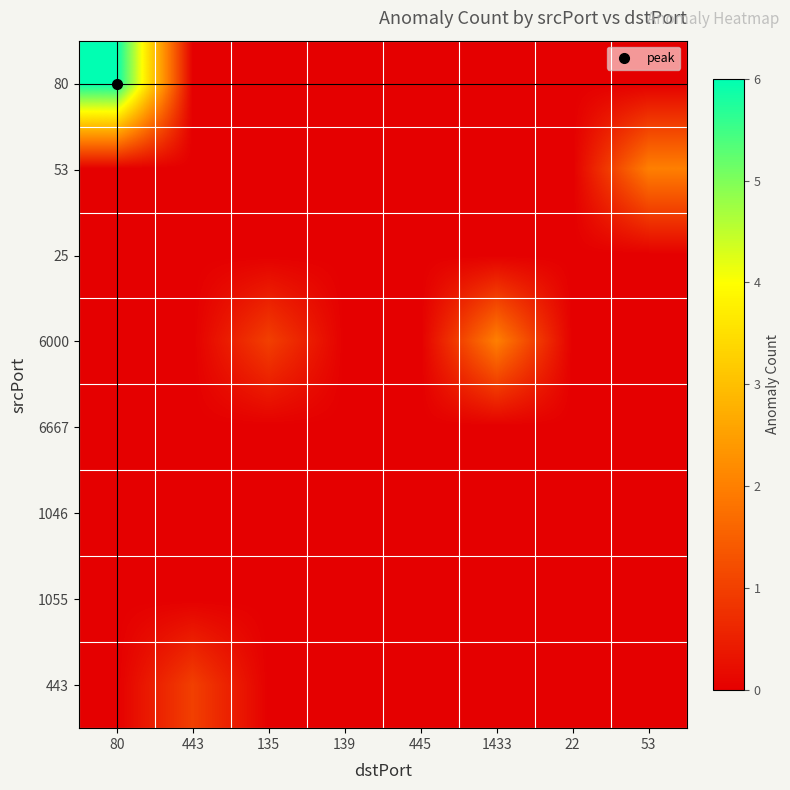

At 139, list the series in order from smallest to largest.

80, 53, 25, 6000, 6667, 1046, 1055, 443